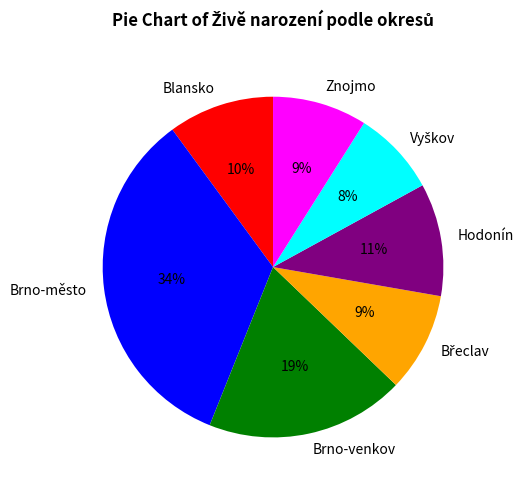

Between Blansko and Hodonín, which is larger?

Hodonín